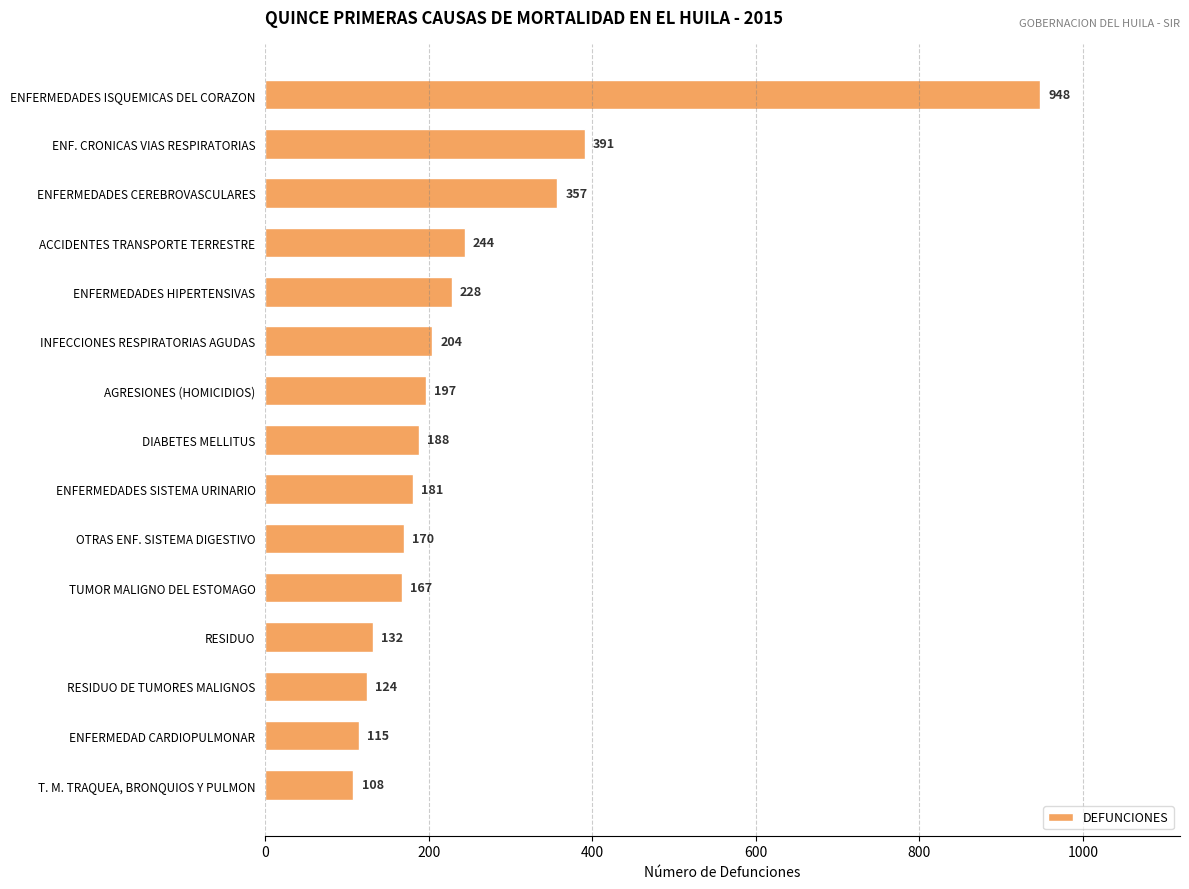

What is the difference between the maximum and minimum values?

840